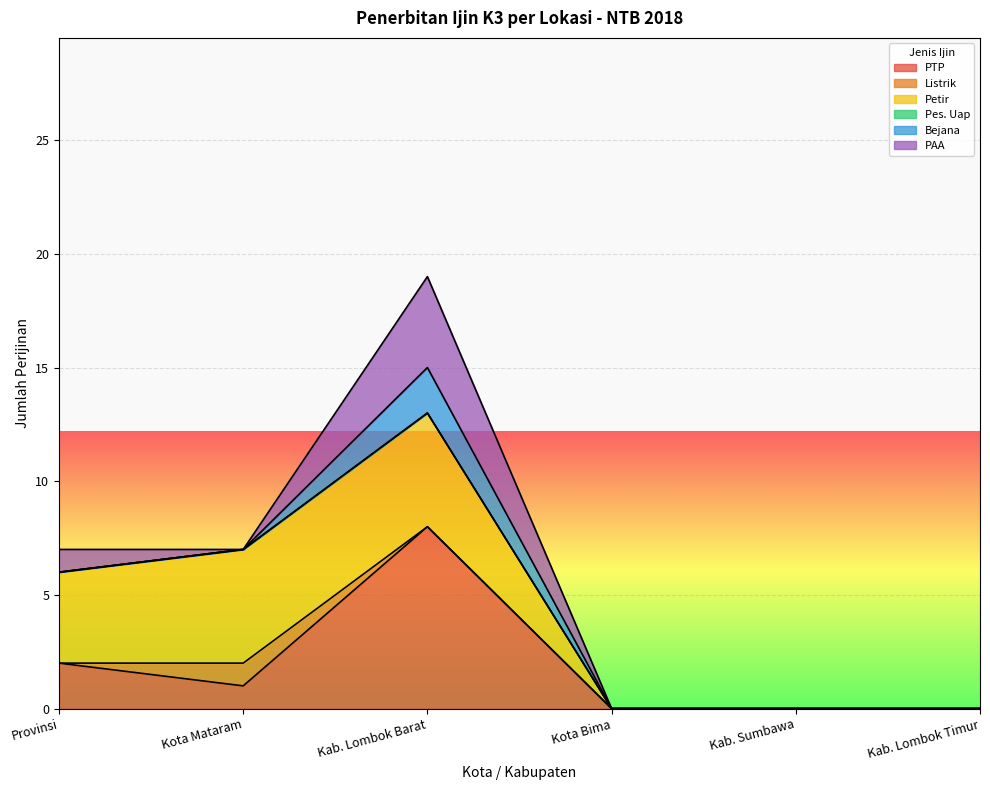

Which category has the highest value in the PTP series?

Kab. Lombok Barat